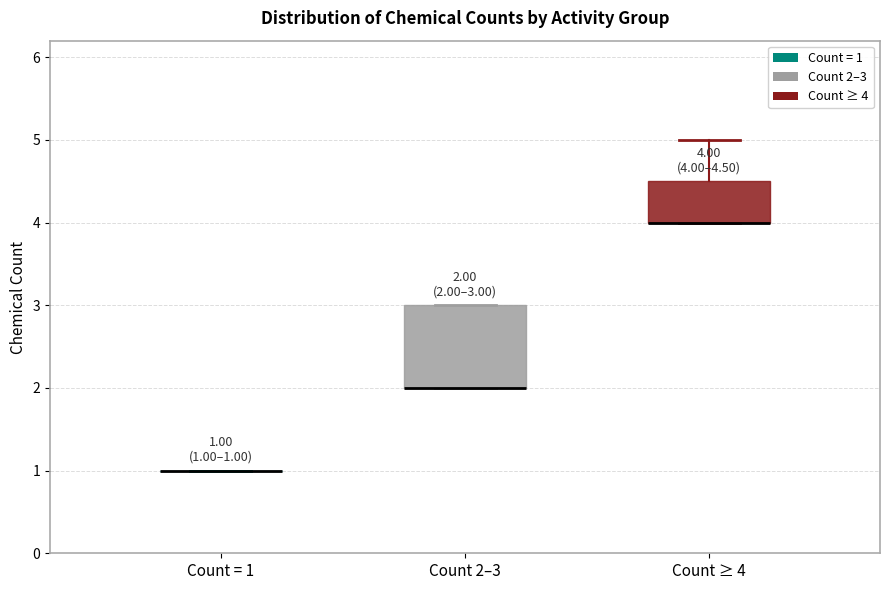

Comparing the boxes themselves (not the whiskers), which one is the tallest?

Count 2–3